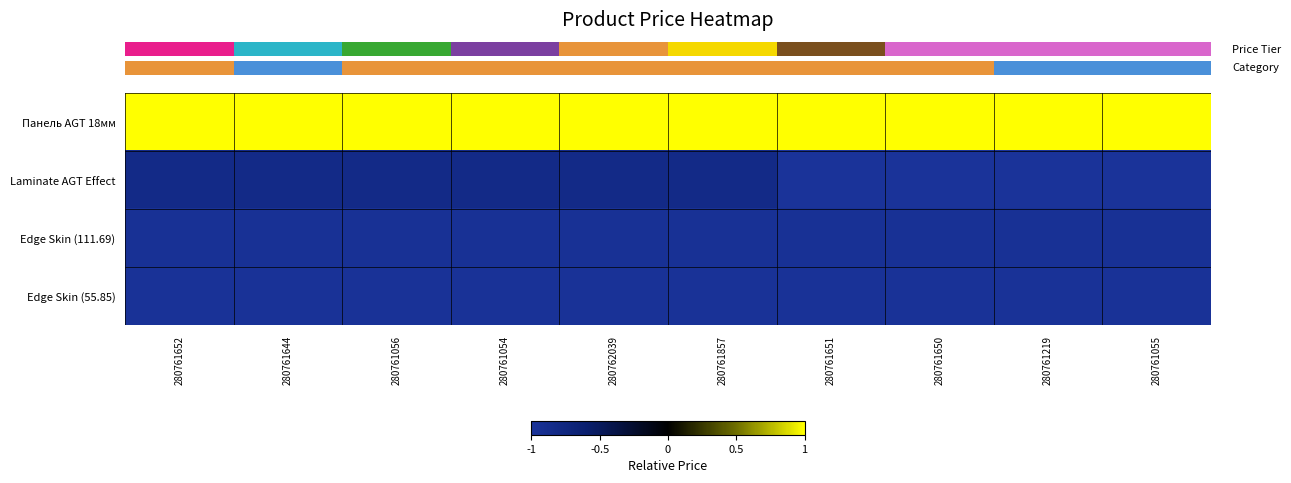

Which category has the highest value across all series?

280761652